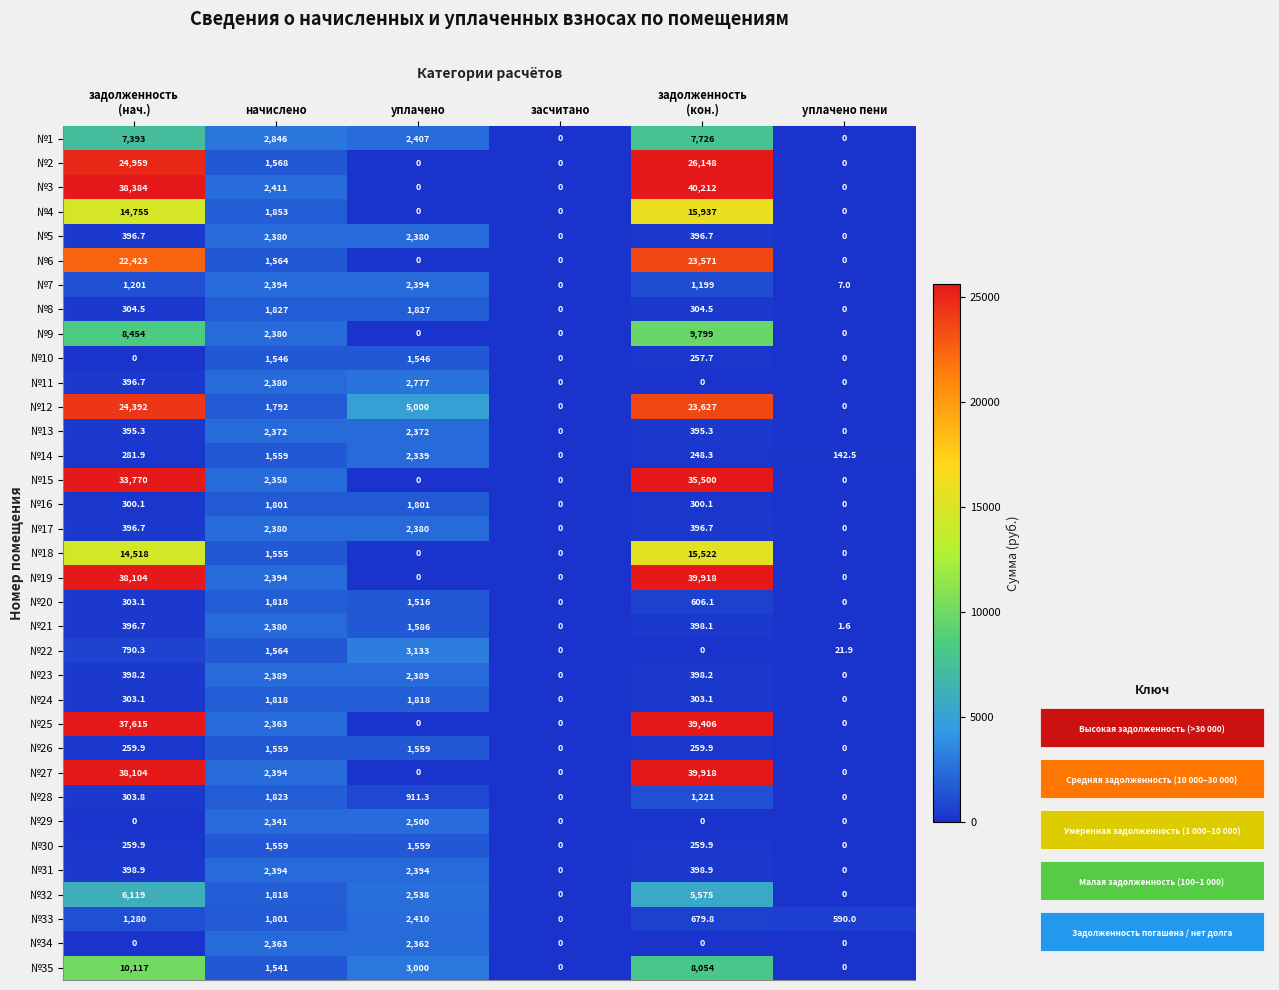

What is the difference between the highest and lowest values at уплачено?

5000.0